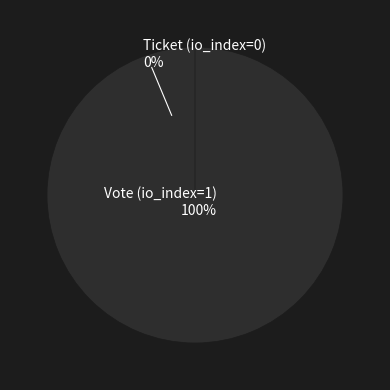

Does any single category account for the majority?

Yes